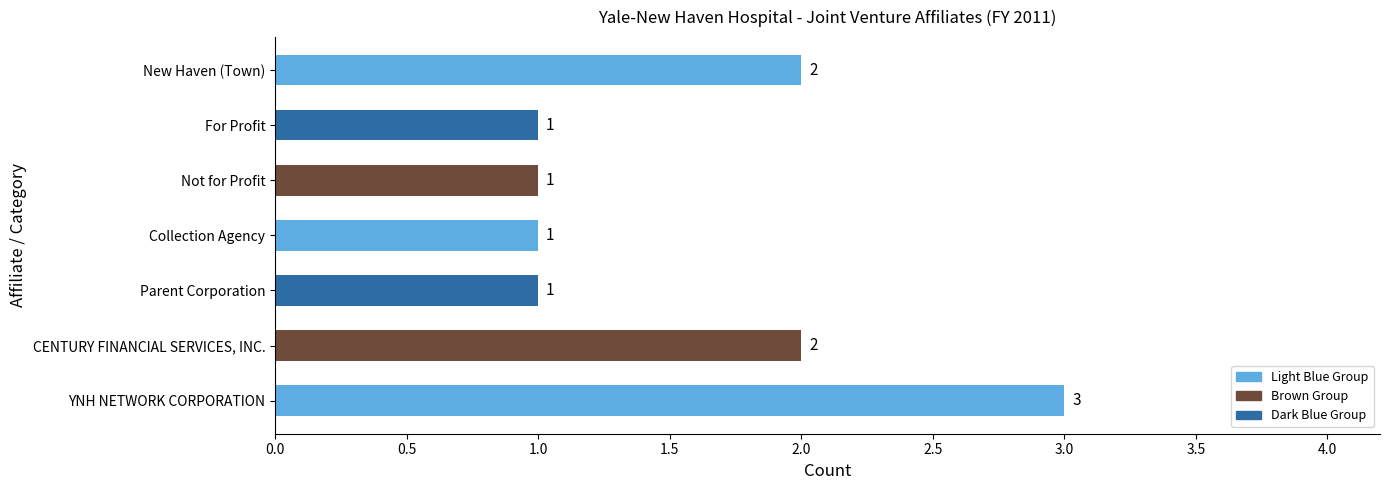

Reading bottom to top, transcribe all the data shown in this chart.

YNH NETWORK CORPORATION=3	CENTURY FINANCIAL SERVICES, INC.=2	Parent Corporation=1	Collection Agency=1	Not for Profit=1	For Profit=1	New Haven (Town)=2